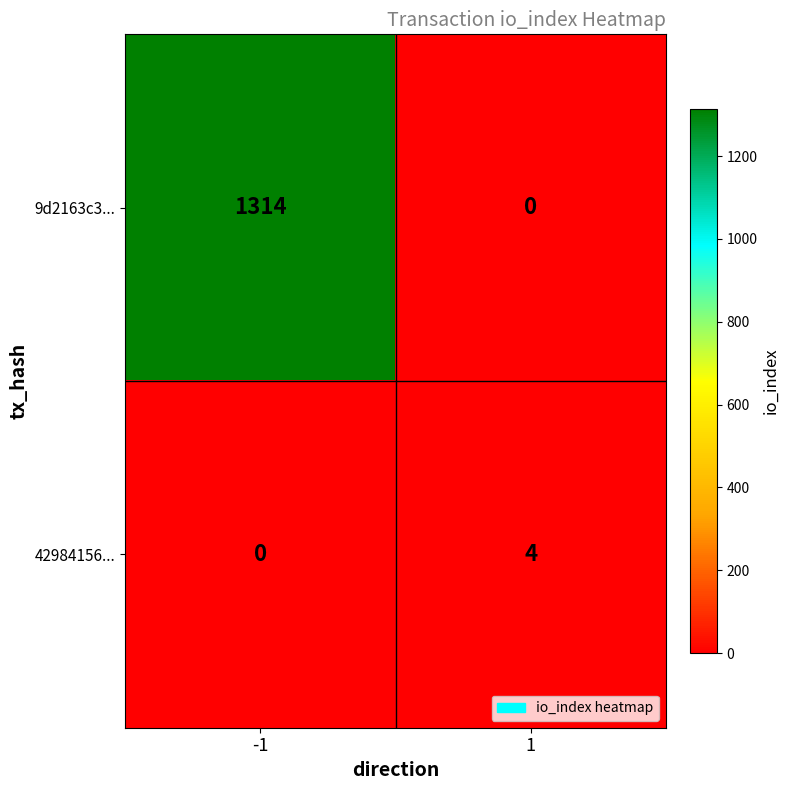

Reading left to right, what are all the values shown in this chart?

9d2163c3...: 1314	0
42984156...: 0	4